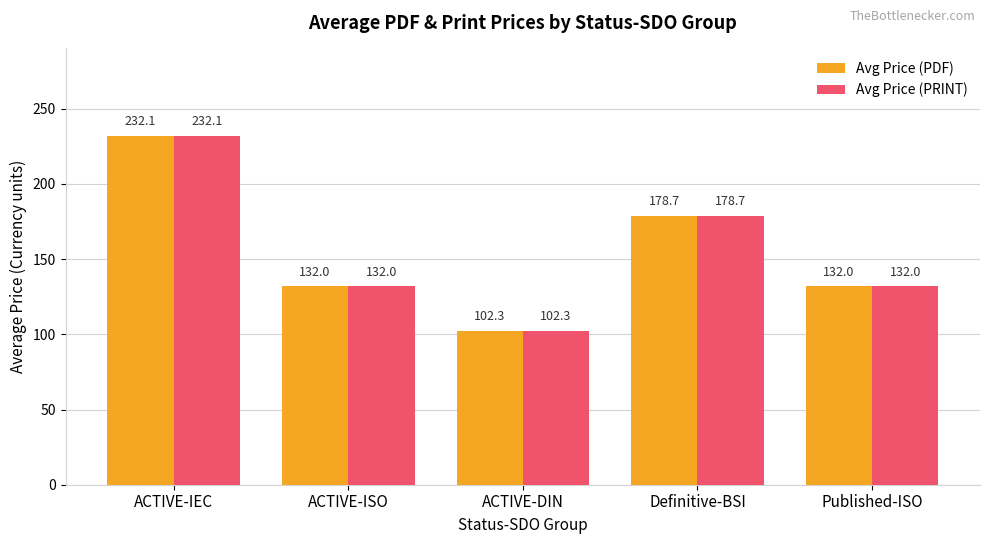

At which category is the sum across all series the highest?

ACTIVE-IEC